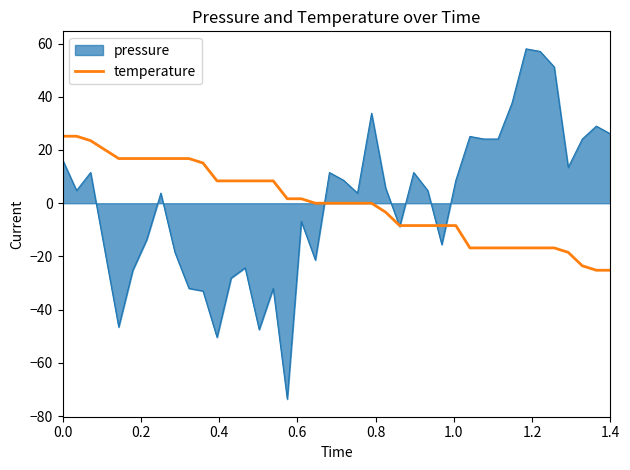

How many categories are shown in the chart?

40